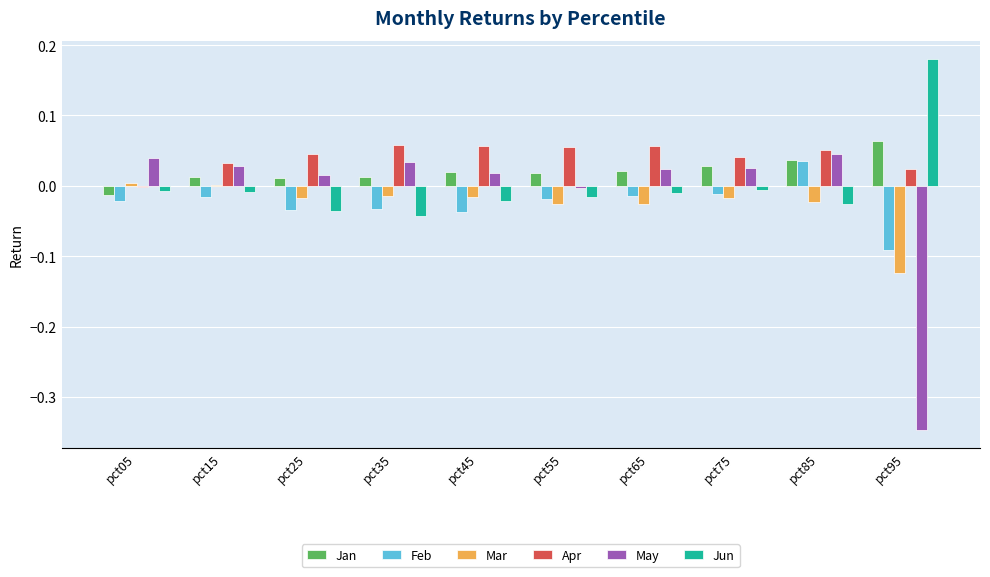

Count the number of data series in this chart.

6